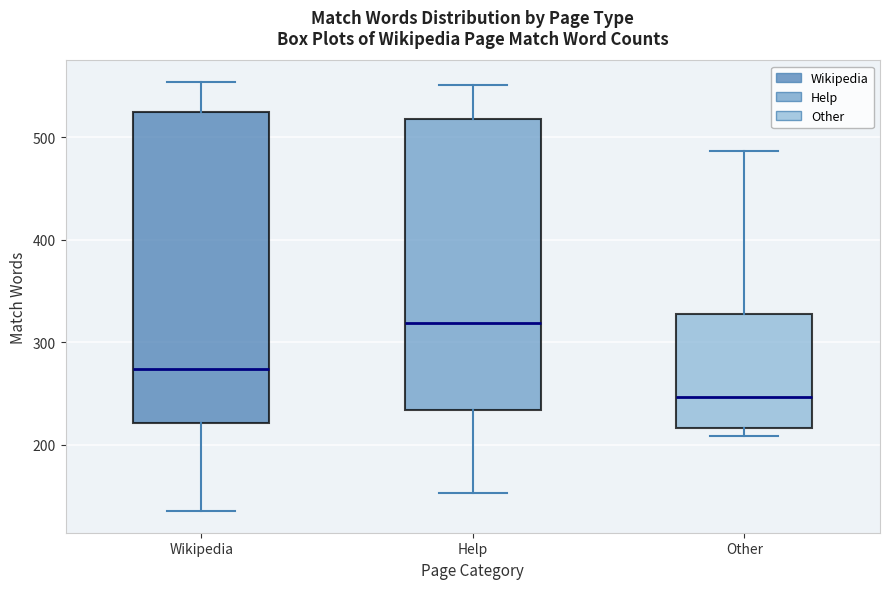

Which box has the highest median line?

Help